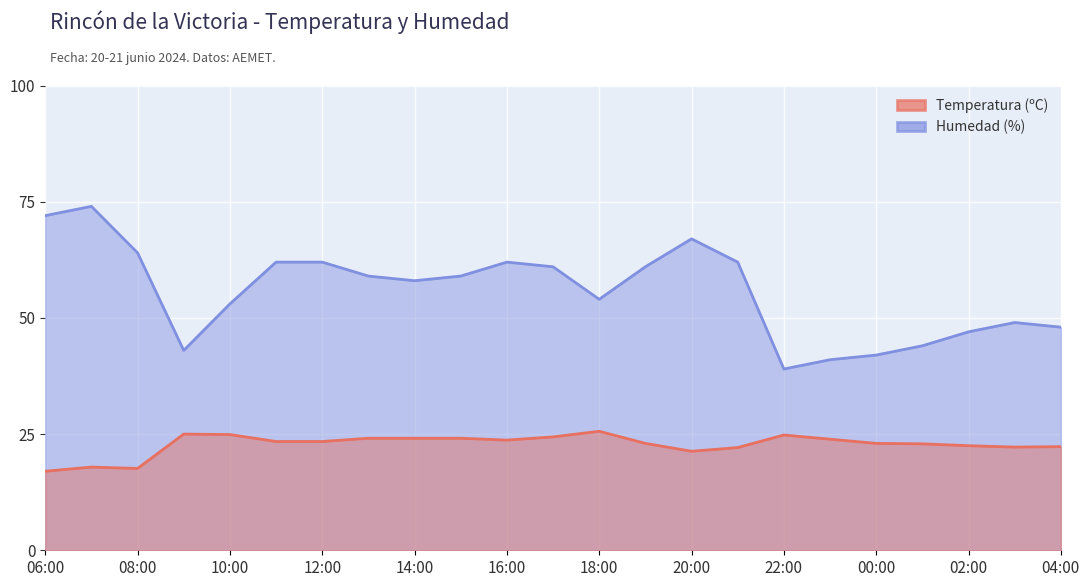

Between 15:00 and 22:00, which series saw the biggest shift?

Humedad (%)